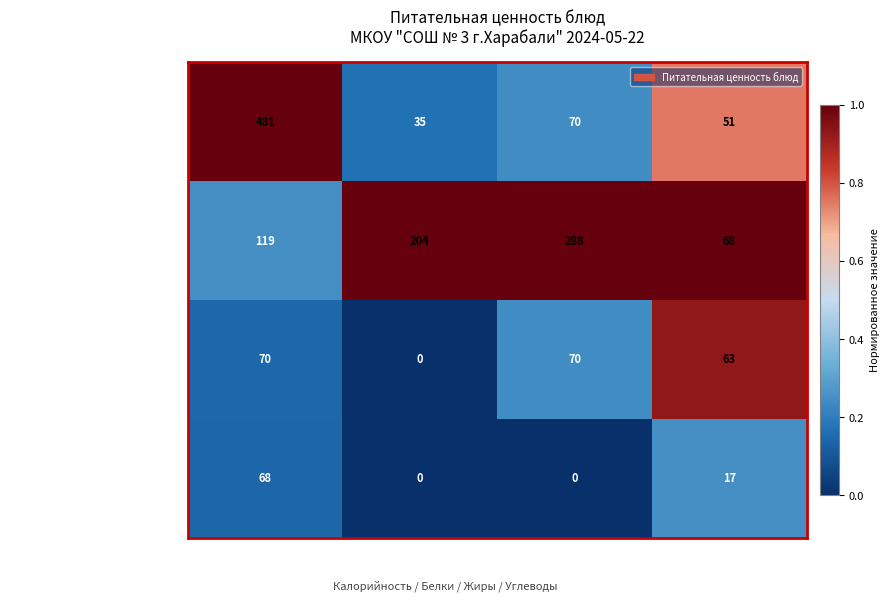

At Калорийность, list the series in order from smallest to largest.

Компот из свежих плодов и яг..., Хлеб пшеничный, Рассольник Ленинградский, Фрикадельки из кур с гречкой